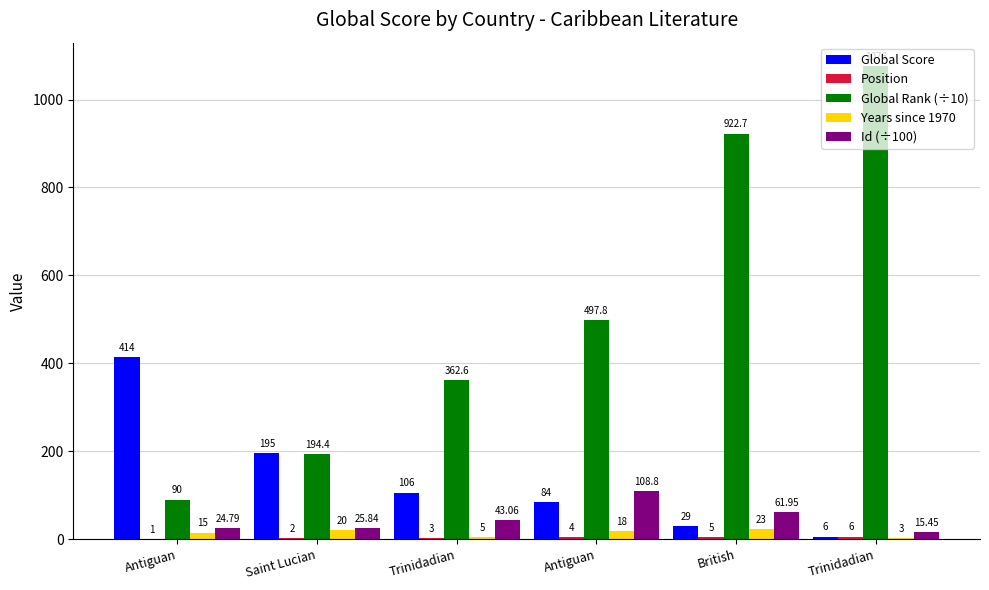

At how many categories does at least one series exceed 826?

2